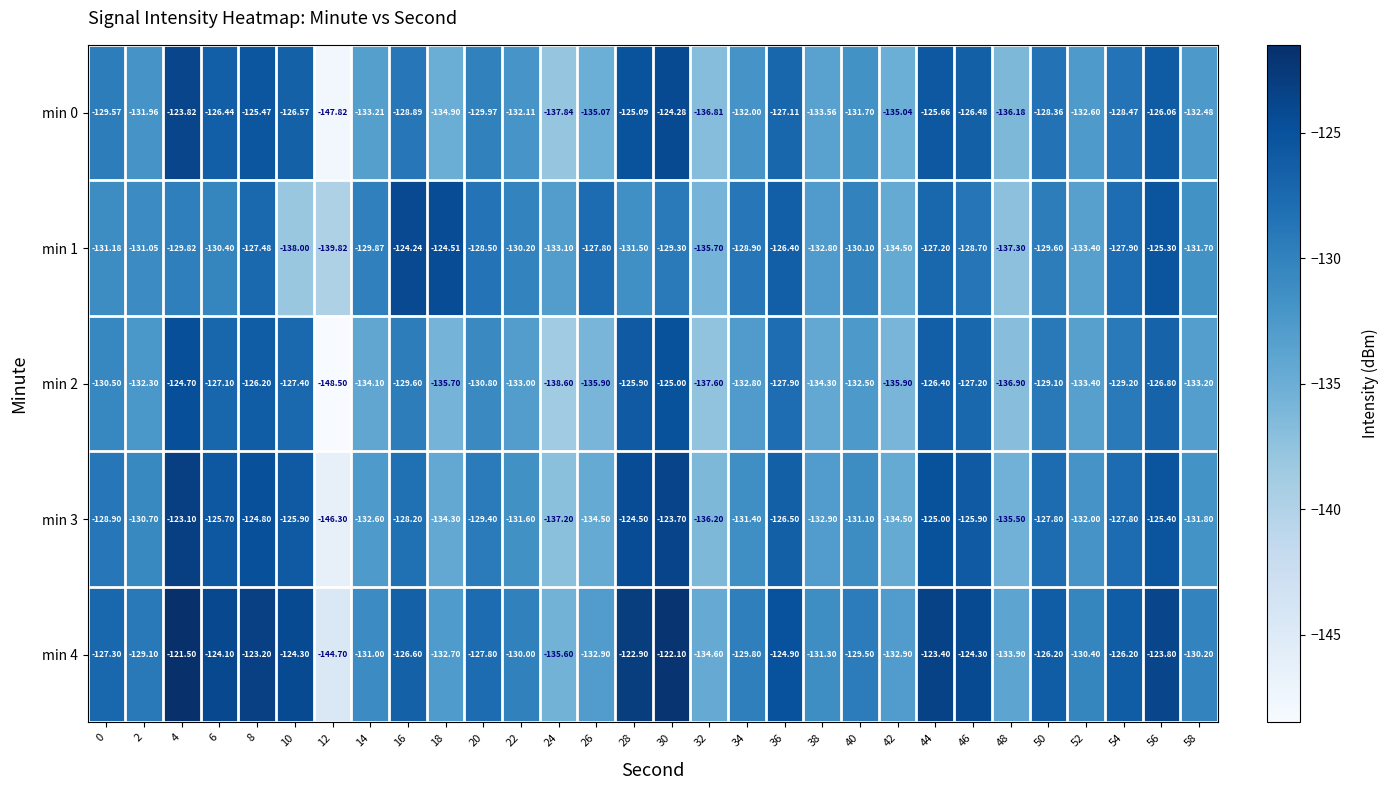

How many data points in min 3 are above -129?

14